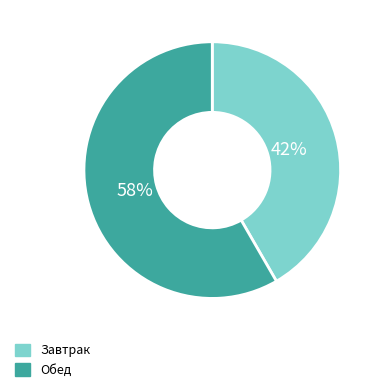

Does Обед represent more than half of the total?

Yes